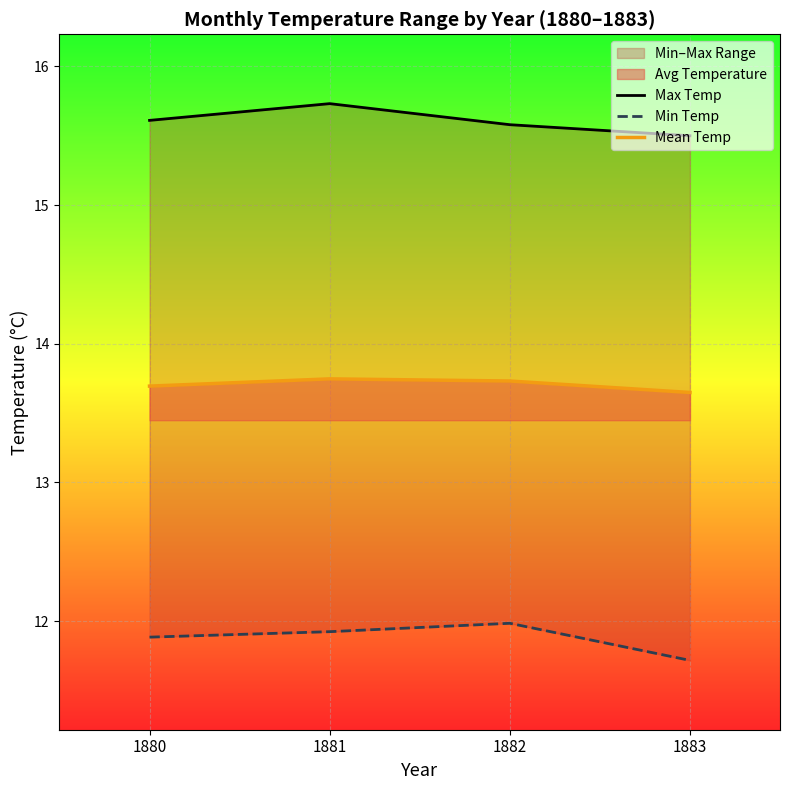

What is the sum of all Mean Temp values?

54.8